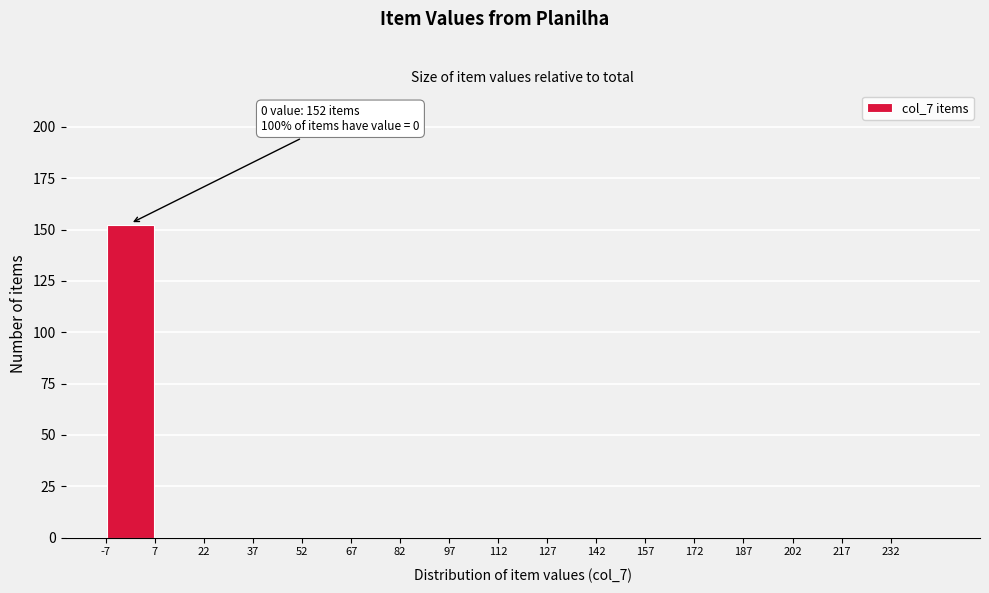

Which range on the x-axis has the tallest bar?

-7.5 to 7.5